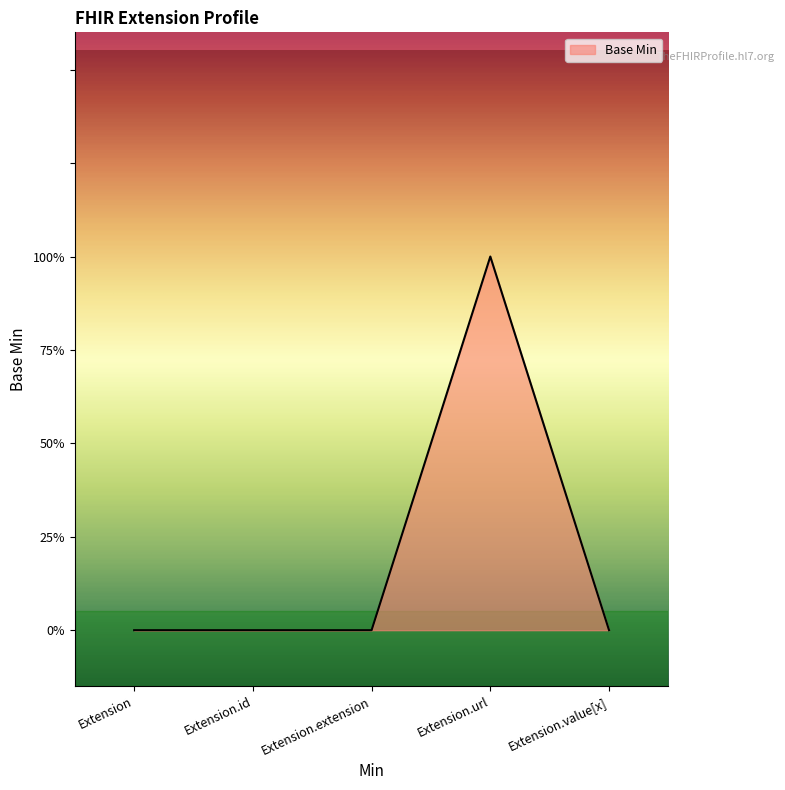

Where is the first local maximum?

Extension.url